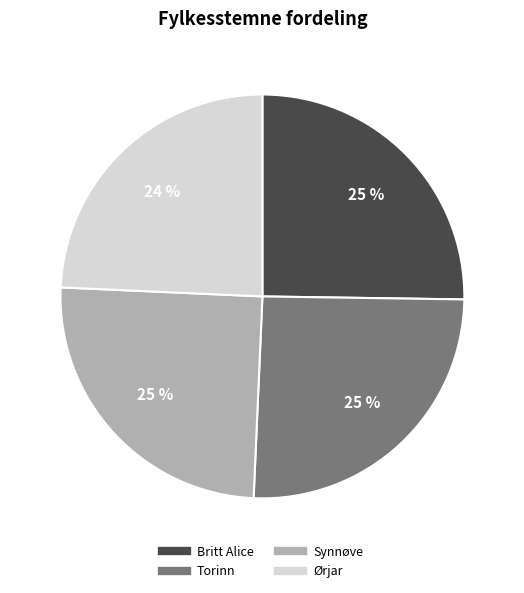

What percentage is the Torinn slice, to the nearest percent?

25%